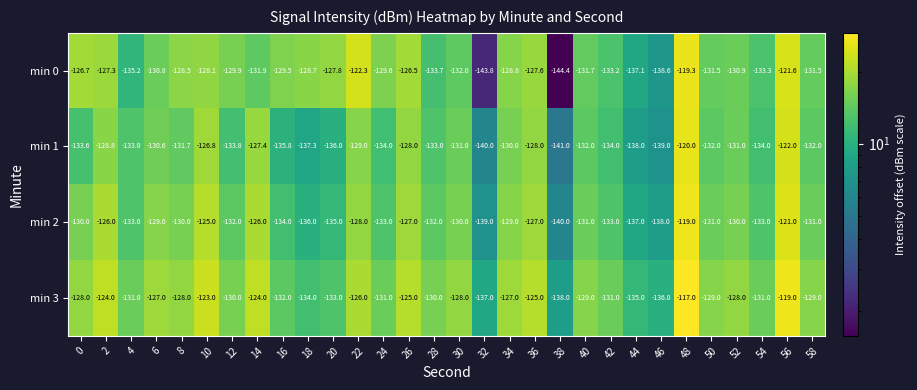

What is the difference between the maximum and second lowest values in the min 3 series?

20.0